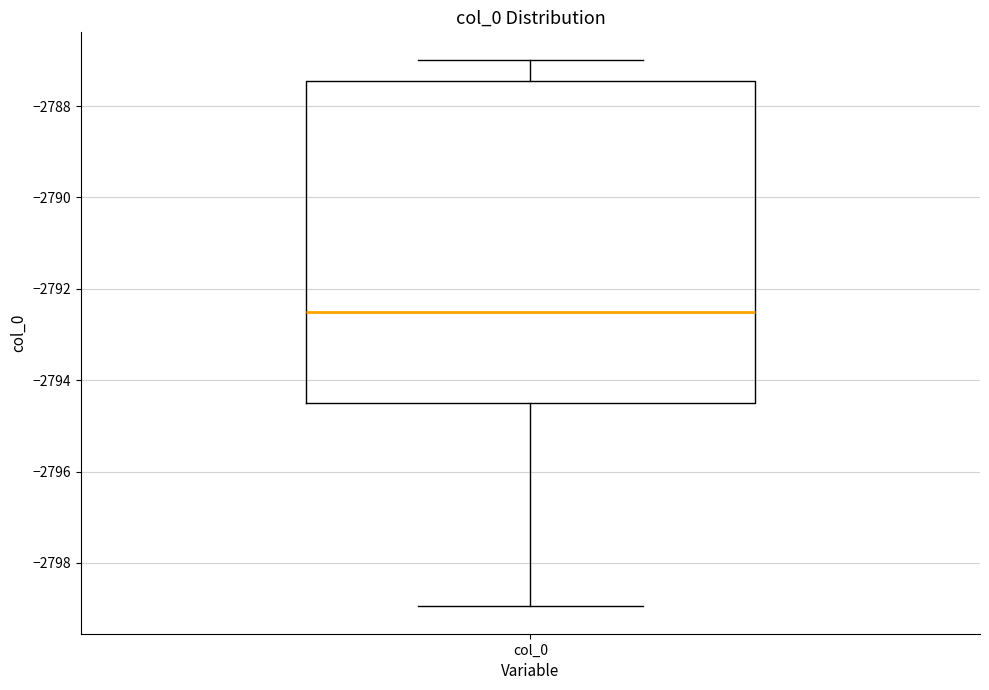

Where is the lower edge of the box for col_0 on the y-axis? The values are not printed on the chart, so give them approximately, as read against the axis.

-2794.4